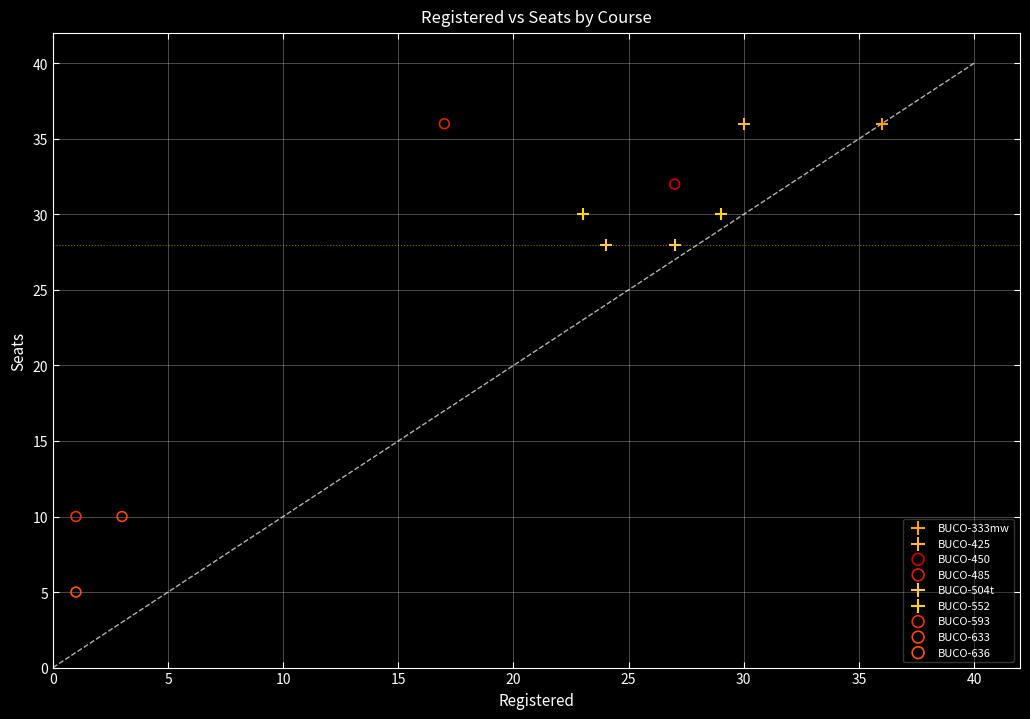

What are all the series names shown in the legend?

BUCO-333mw, BUCO-425, BUCO-450, BUCO-485, BUCO-504t, BUCO-552, BUCO-593, BUCO-633, BUCO-636